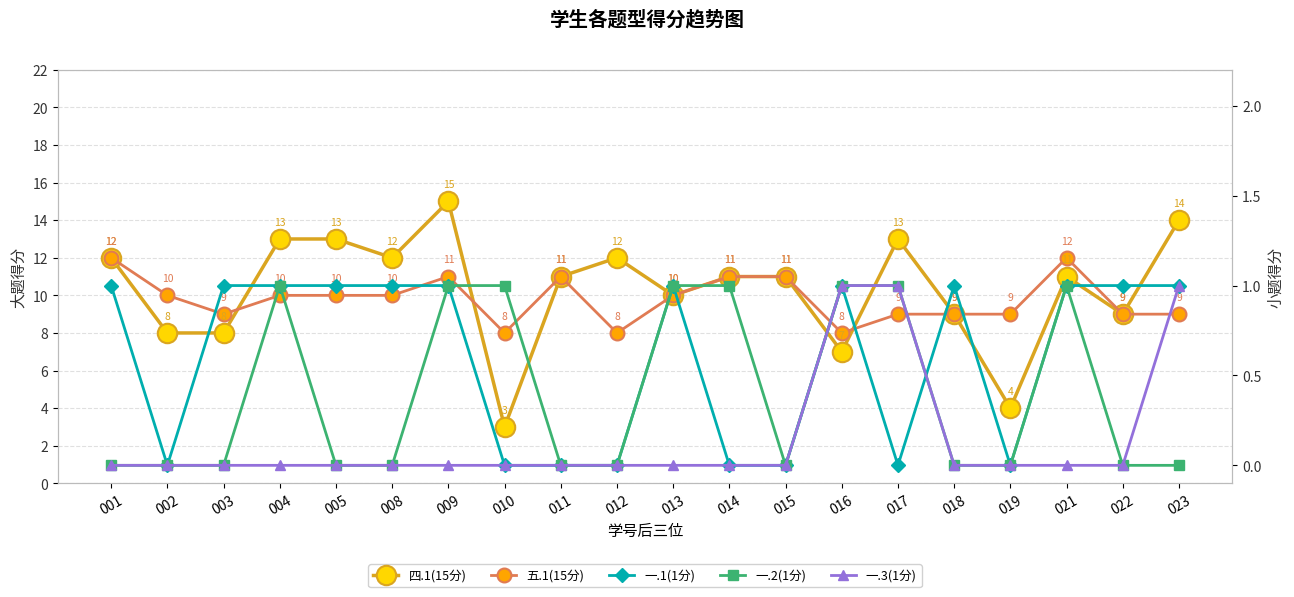

How many distinct data groups are displayed?

5